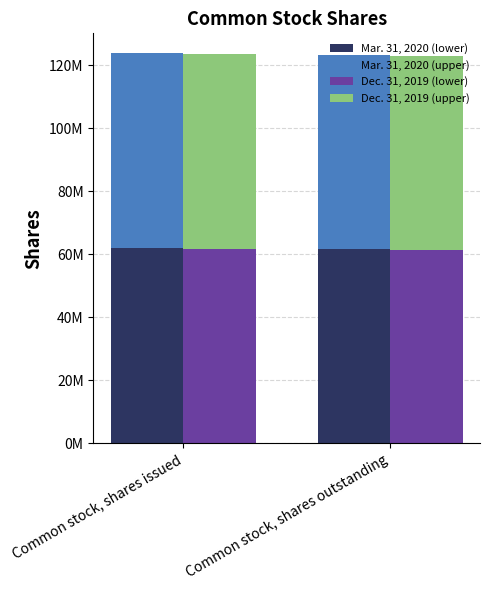

Reading left to right, list all the values displayed in this chart.

Mar. 31, 2020 (lower): Common stock, shares issued=61937000	Common stock, shares outstanding=61560500
Mar. 31, 2020 (upper): Common stock, shares issued=61937000	Common stock, shares outstanding=61560500
Dec. 31, 2019 (lower): Common stock, shares issued=61744000	Common stock, shares outstanding=61436500
Dec. 31, 2019 (upper): Common stock, shares issued=61744000	Common stock, shares outstanding=61436500